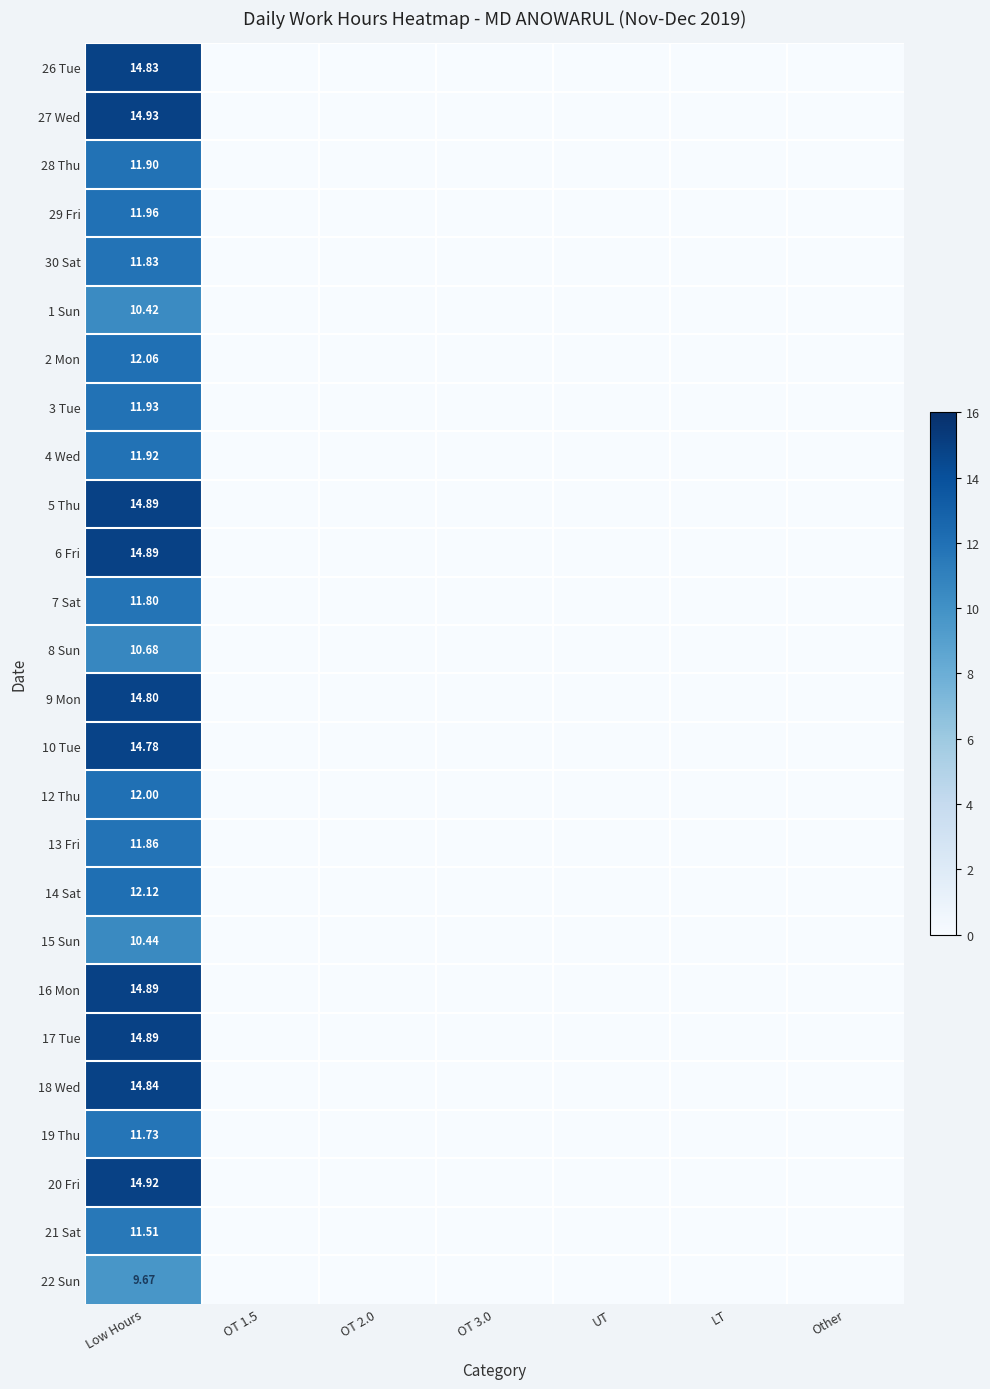

Is the value of 8 Sun at Low Hours greater than the value of 4 Wed at Low Hours?

No